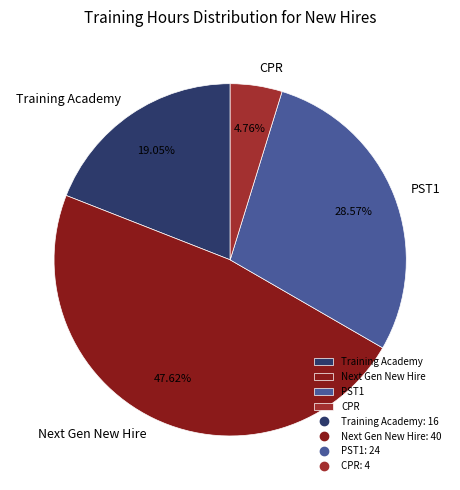

True or false: Next Gen New Hire accounts for 48% of the total.

True